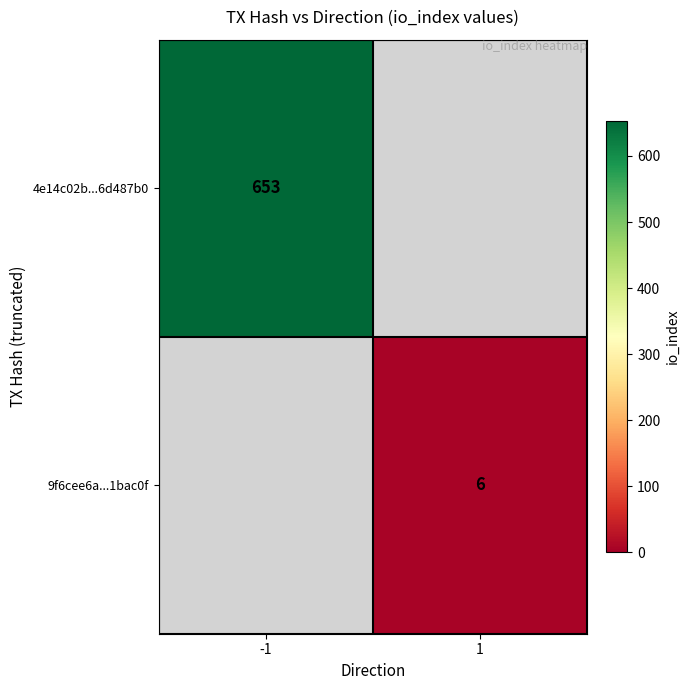

What is the greatest value displayed?

653.0